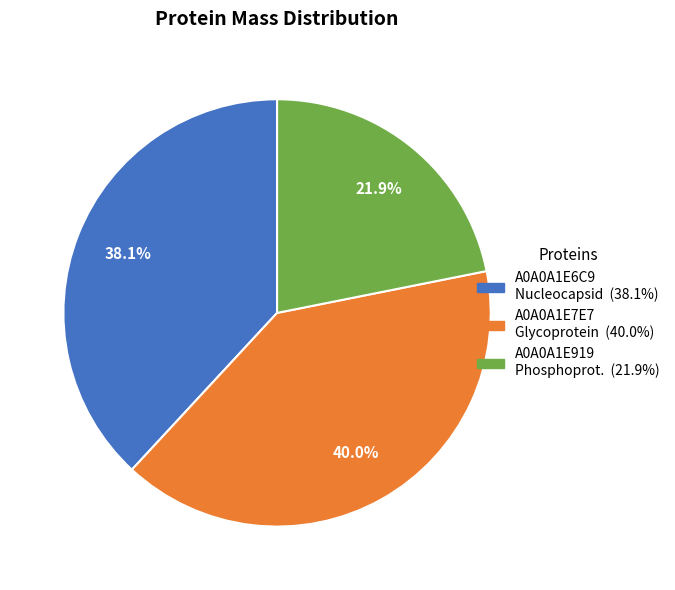

To the nearest percent, what percentage of the pie is A0A0A1E7E7?

40%